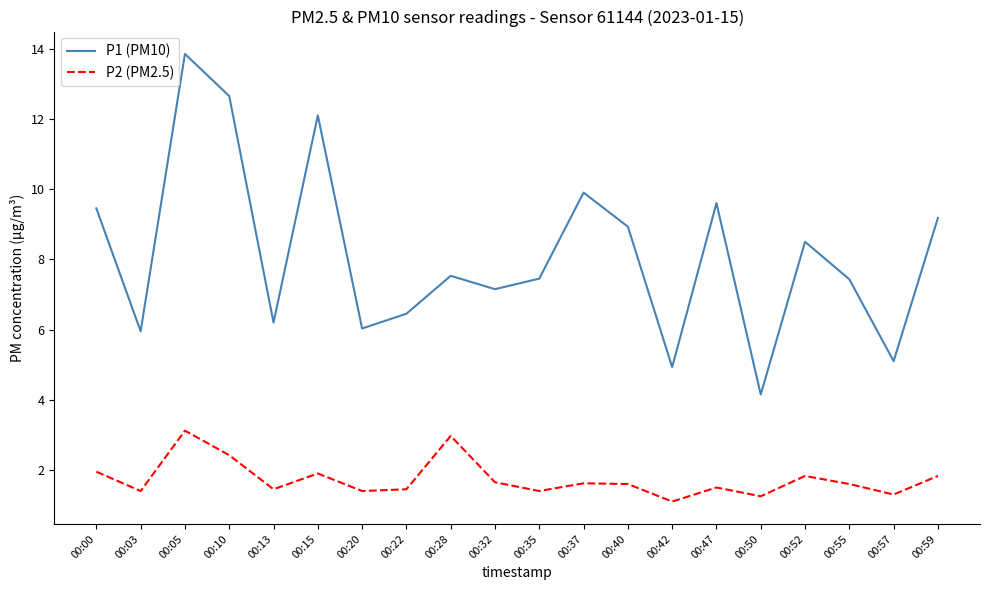

What is the difference between the second highest and minimum values in the P1 (PM10) series?

8.5